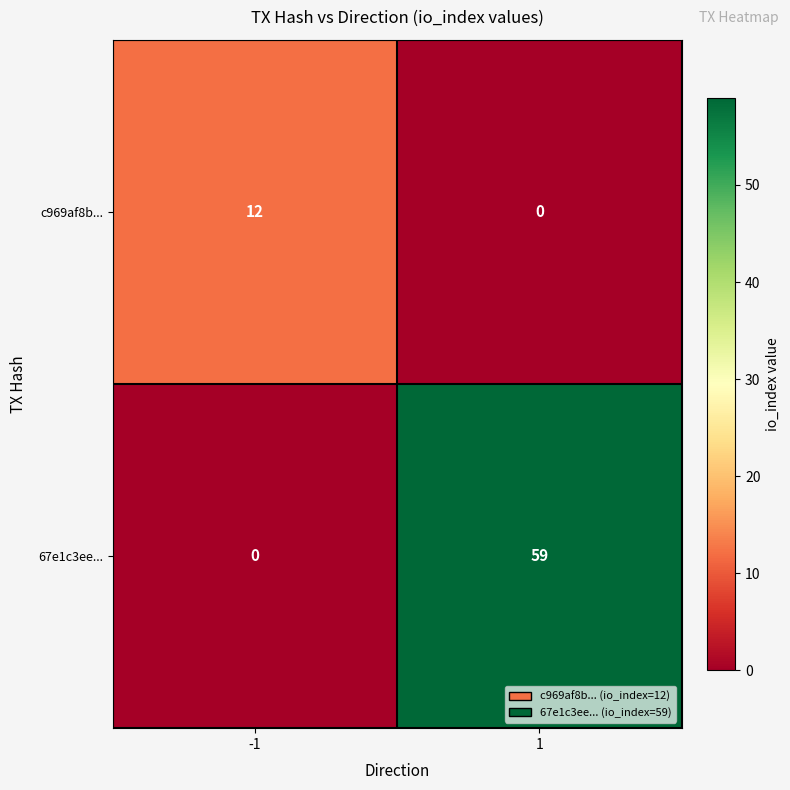

What is the maximum value shown in the chart?

59